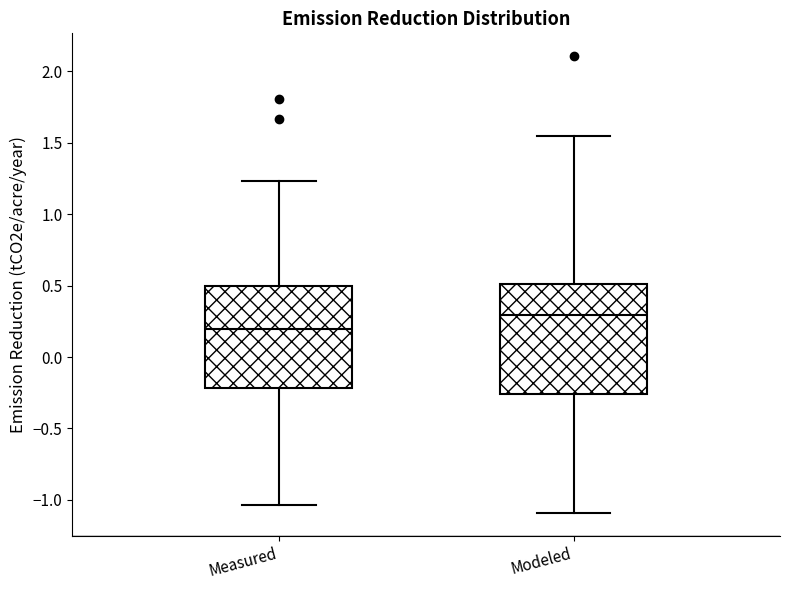

Which box's median line is the lowest?

Measured